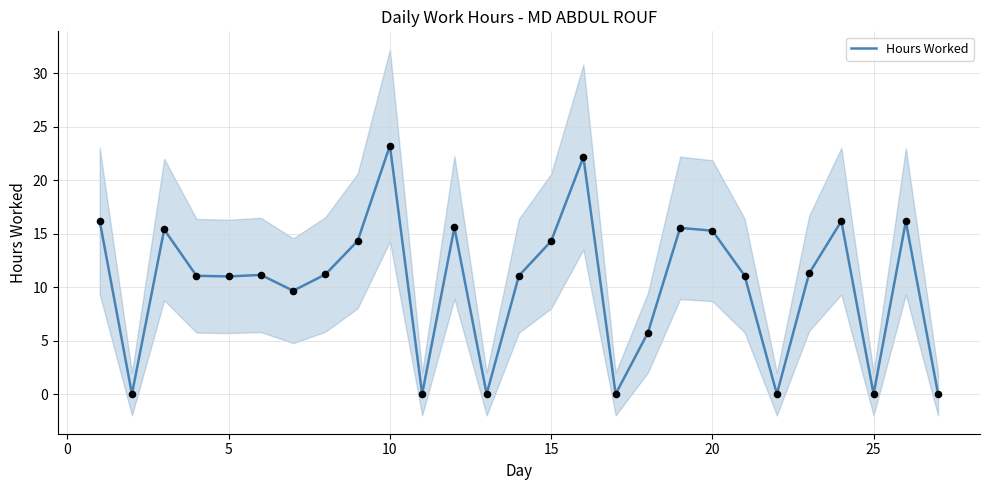

Which category has the highest value in the Hours Worked series?

10